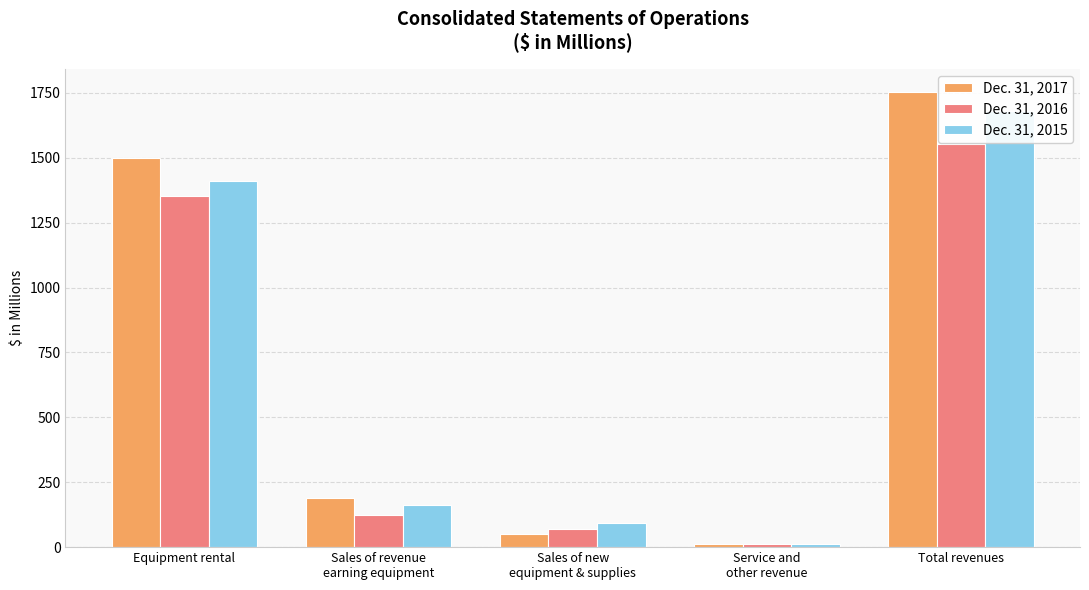

Reading left to right, extract all data points from this chart.

Dec. 31, 2017: 1499.0	190.8	52.3	12.4	1754.5
Dec. 31, 2016: 1352.7	122.5	68.2	11.4	1554.8
Dec. 31, 2015: 1411.7	161.2	92.1	13.2	1678.2